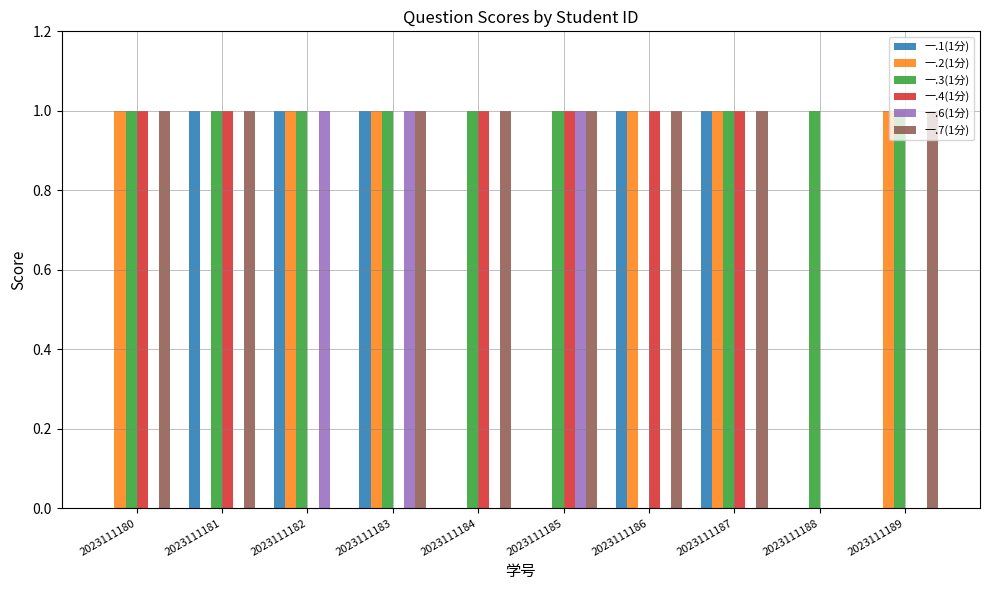

The 一.6(1分) series shows 2 at 2023111183. True or false?

False